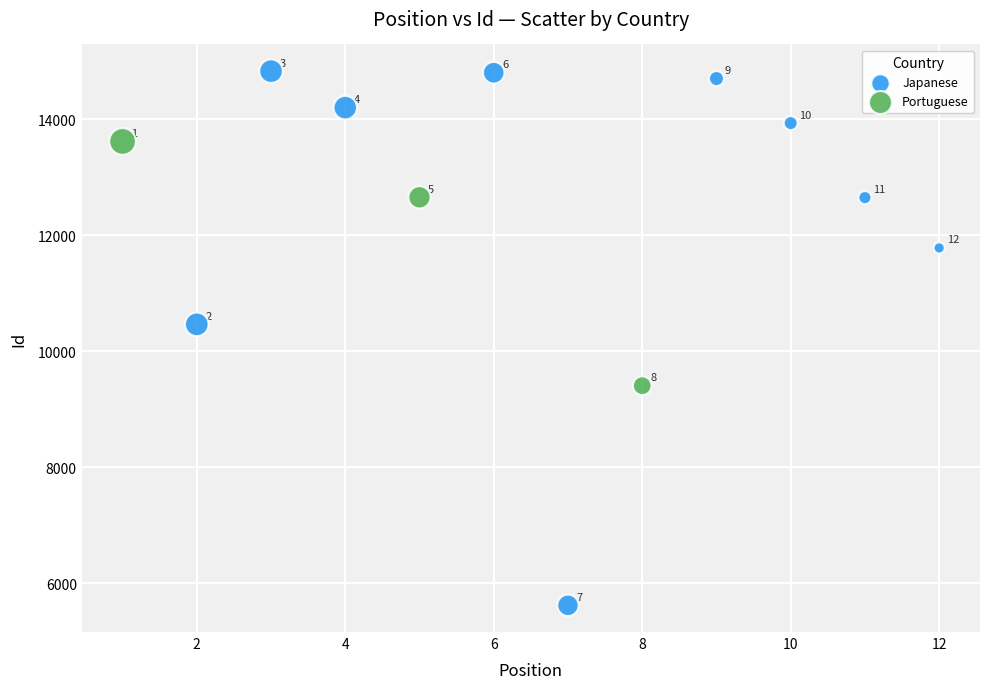

Which series reaches the minimum Y coordinate?

Japanese